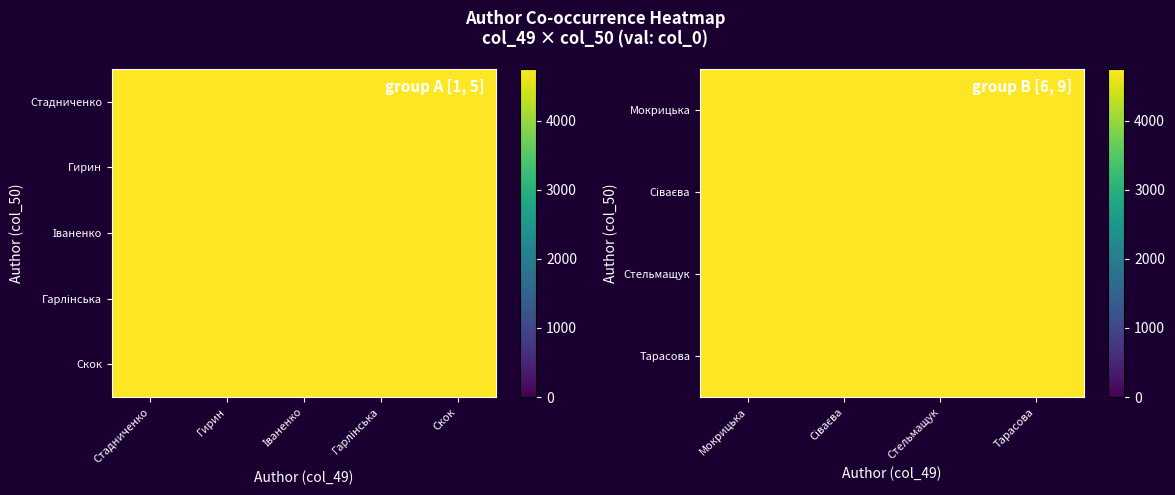

At which category is the sum across all series the highest?

1